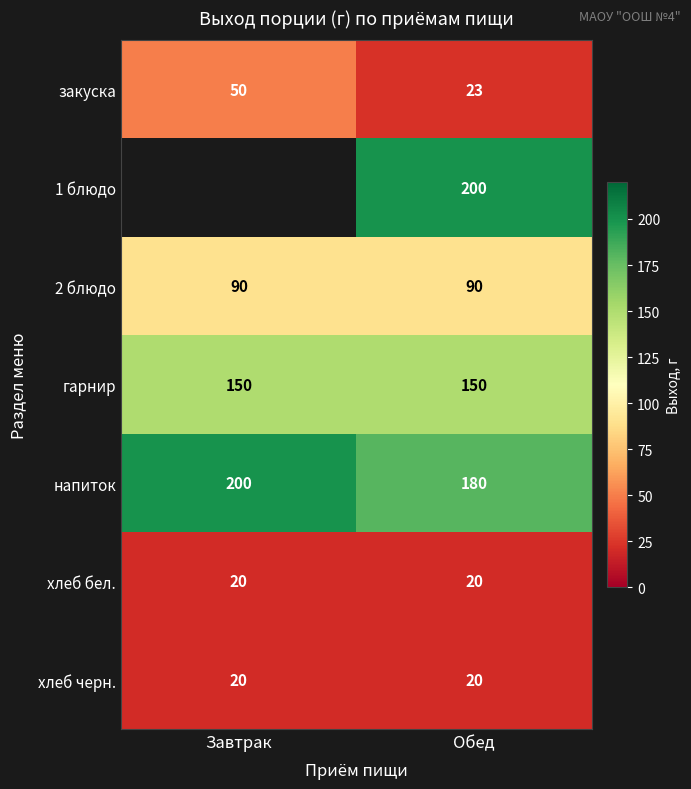

The 2 блюдо series shows 90 at Обед. True or false?

True